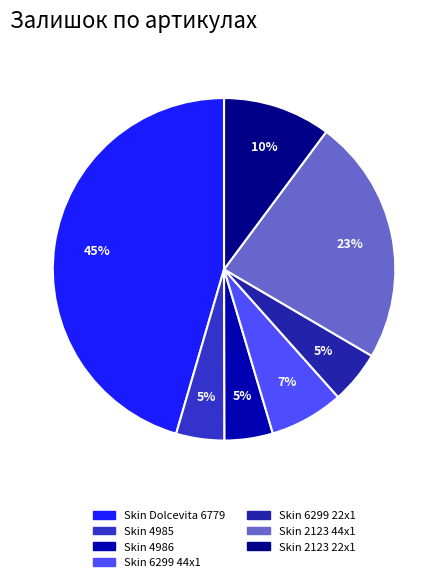

To the nearest percent, what portion does Skin Dolcevita 6779 represent?

45%